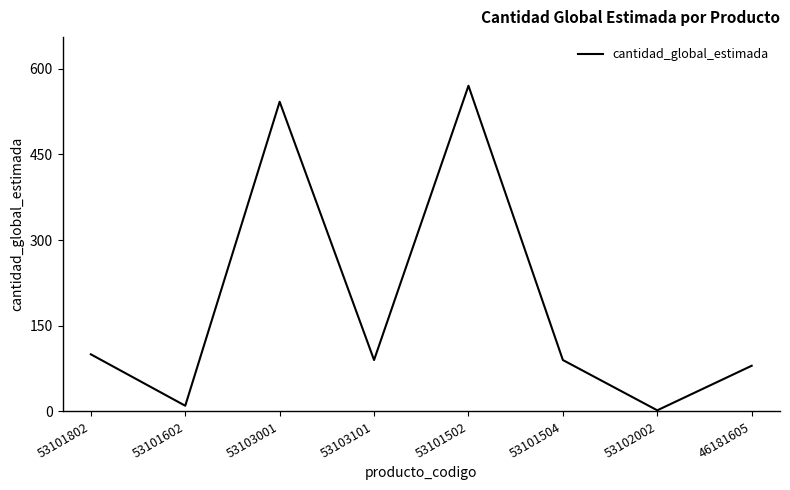

How many series are shown in this chart?

1